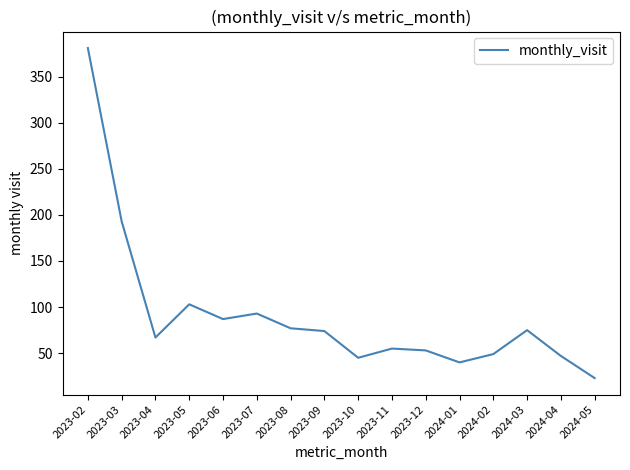

What is the sum of the values at 2024-01 and 2023-11?

95